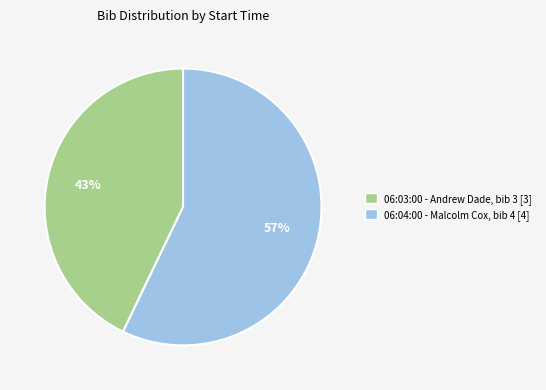

Which category accounts for the majority?

06:04:00 - Malcolm Cox, bib 4 [4]